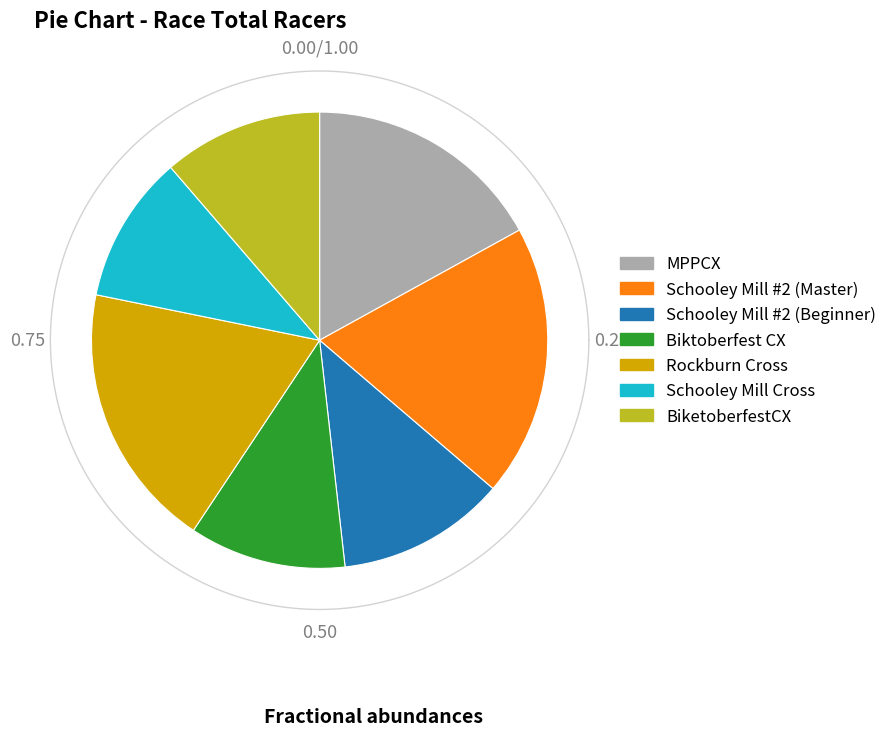

To the nearest percent, what is the difference between the largest and smallest slice percentages?

9%